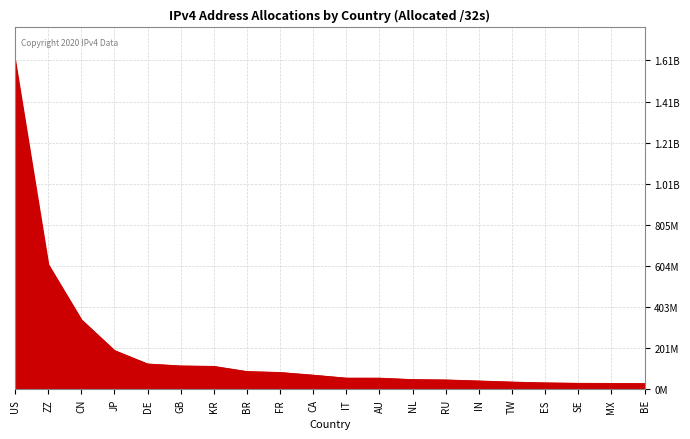

What is the greatest value displayed?

1610189568